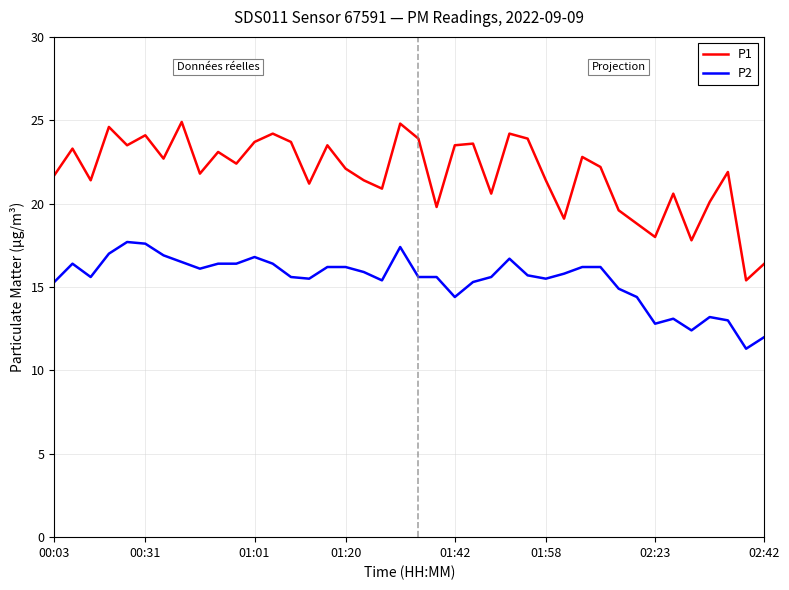

Which series has the largest total across all categories?

P1